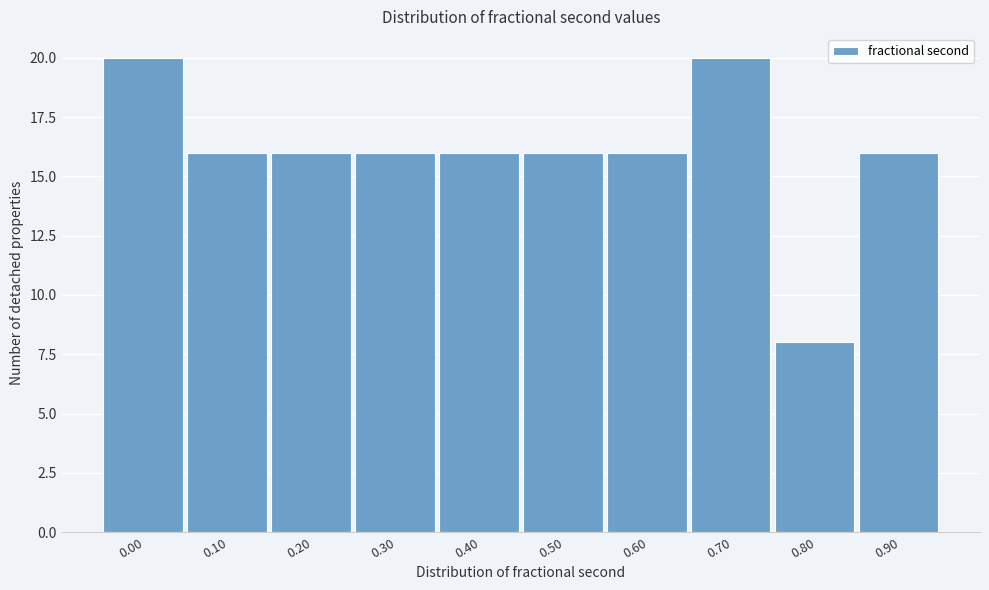

Reading left to right, list all the values displayed in this chart.

0.00=20	0.10=16	0.20=16	0.30=16	0.40=16	0.50=16	0.60=16	0.70=20	0.80=8	0.90=16